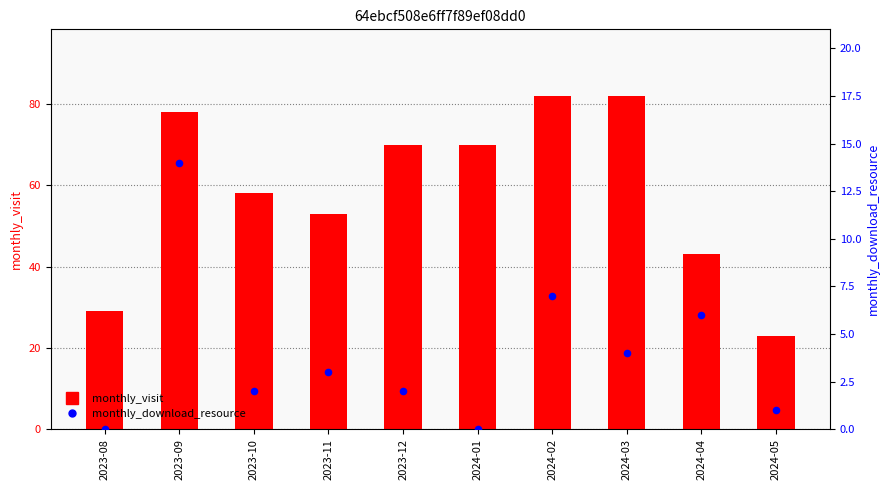

What are all the series names shown in the legend?

monthly_visit, monthly_download_resource